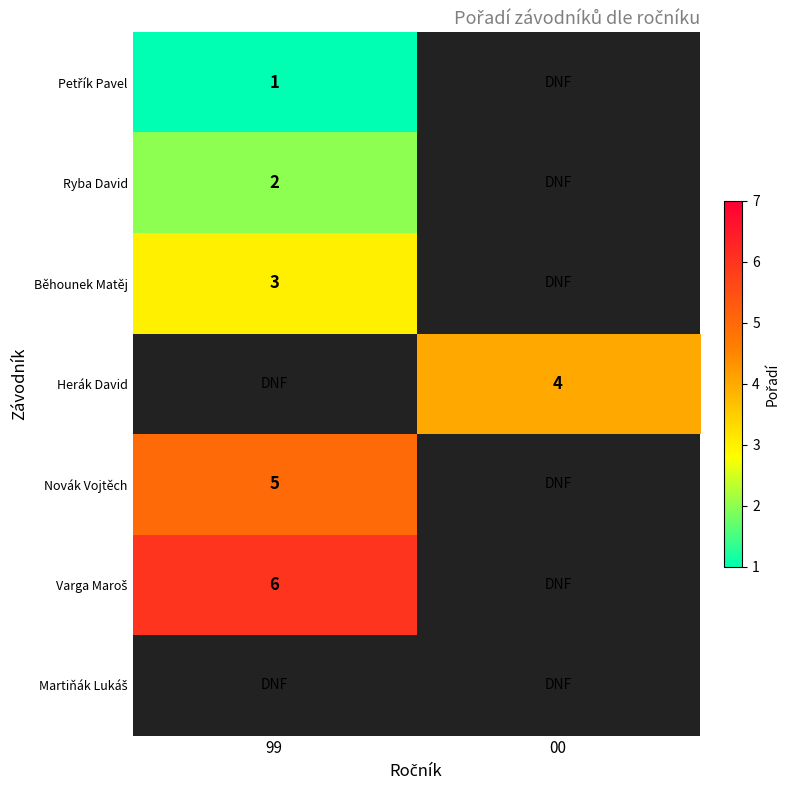

Is it true that Herák David equals 2 at 00?

False